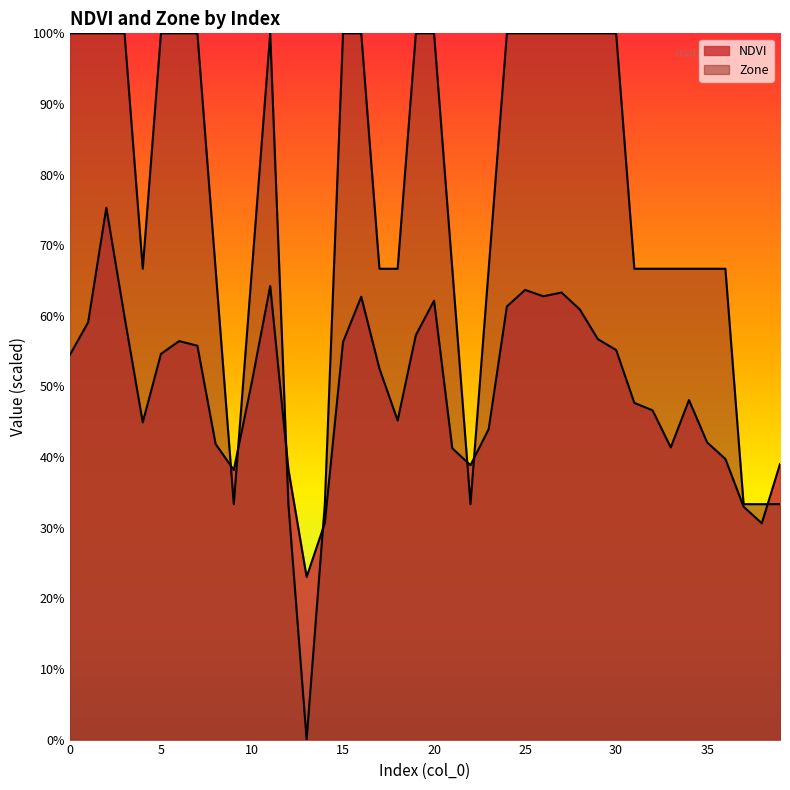

Is it true that Zone equals 2.7 at 32?

True